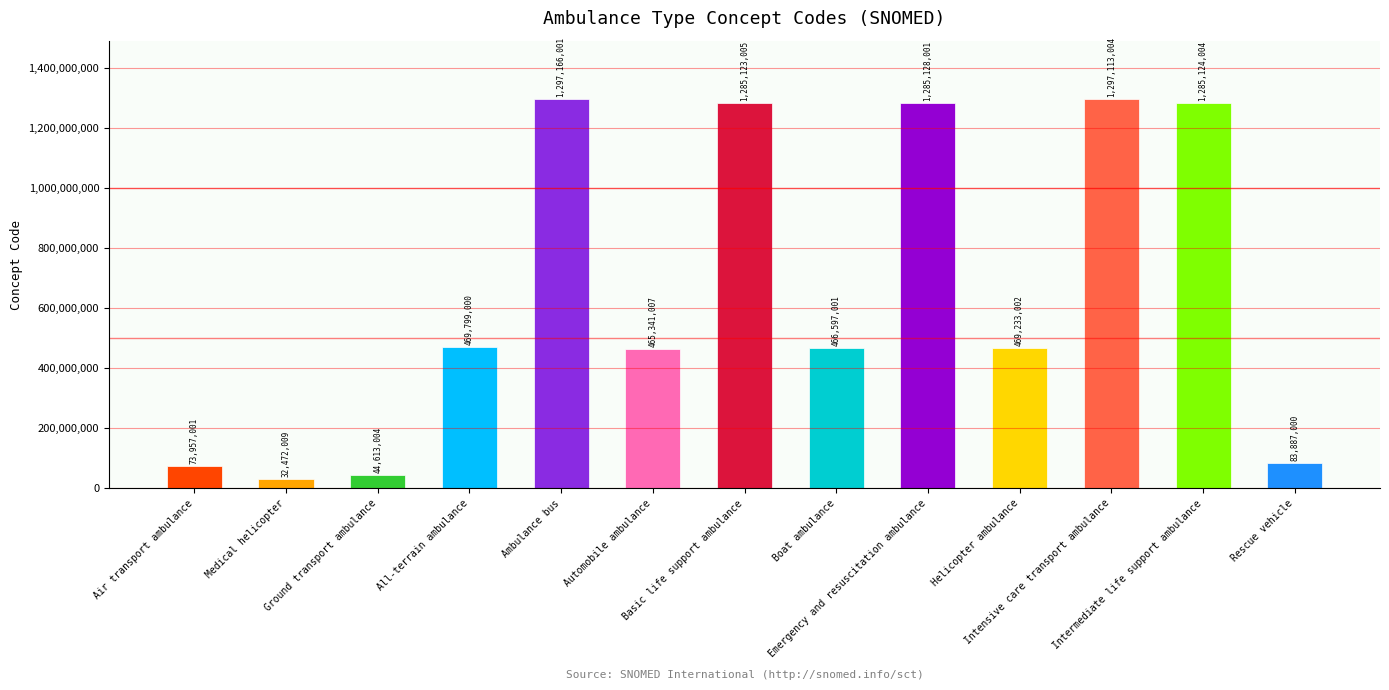

Which has a higher value, Ambulance bus or Helicopter ambulance?

Ambulance bus